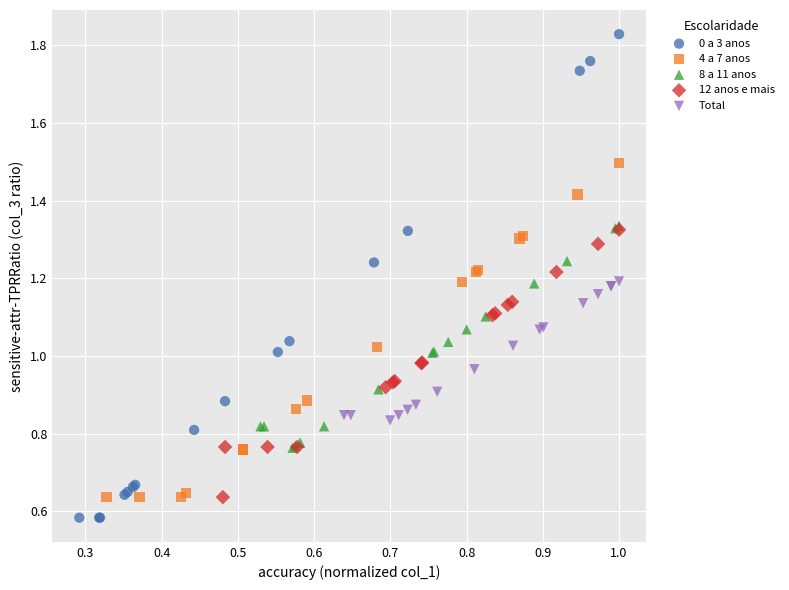

Which series has the widest spread of Y values?

0 a 3 anos